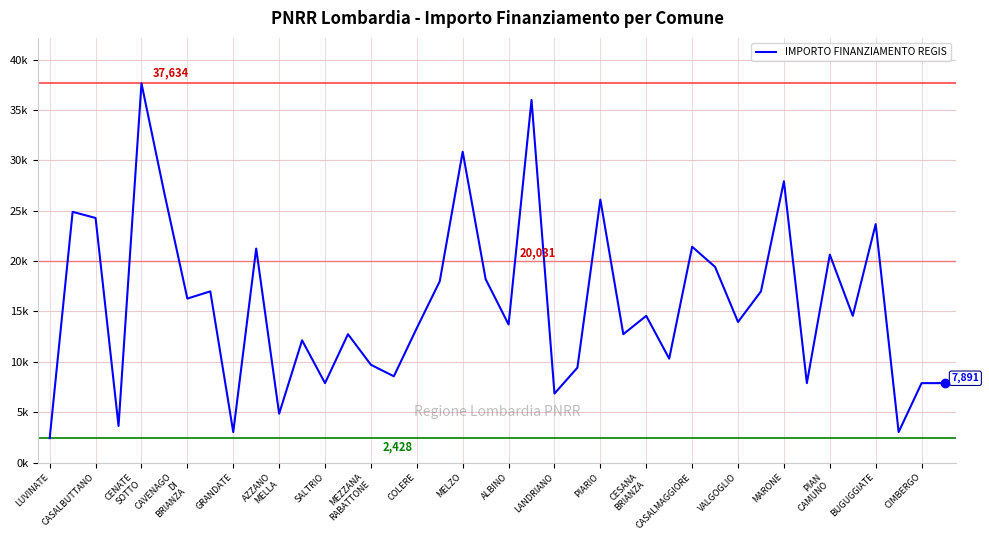

Does the chart have visible grid lines?

Yes